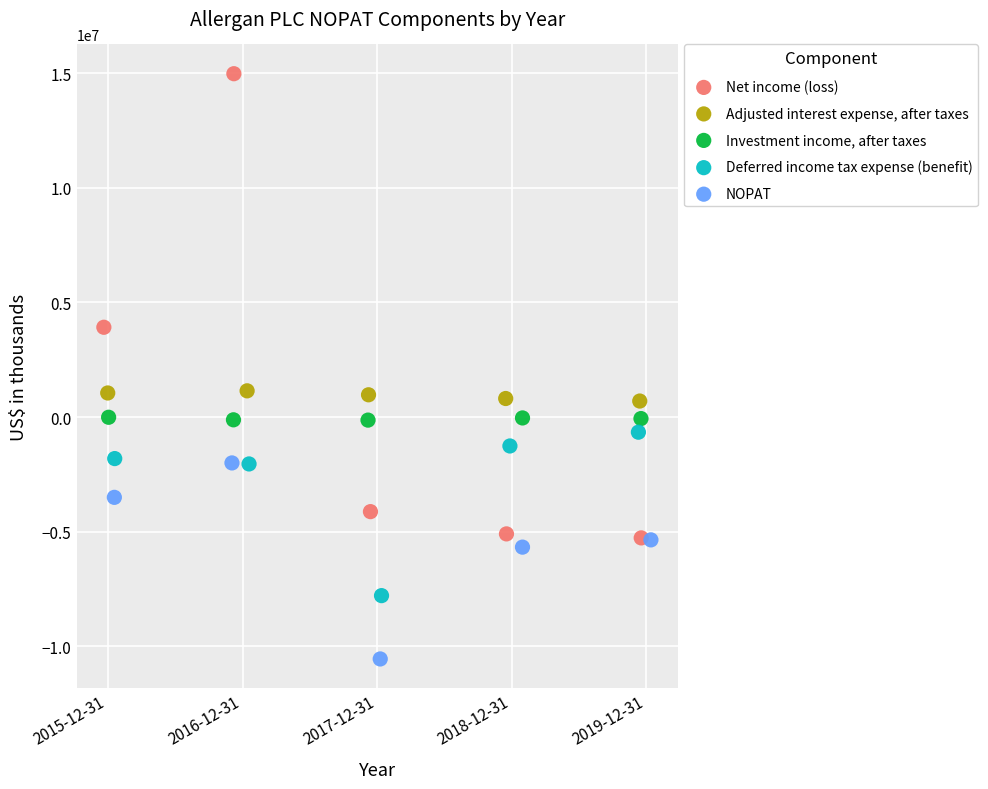

What are all the series names shown in the legend?

Net income (loss), Adjusted interest expense, after taxes, Investment income, after taxes, Deferred income tax expense (benefit), NOPAT